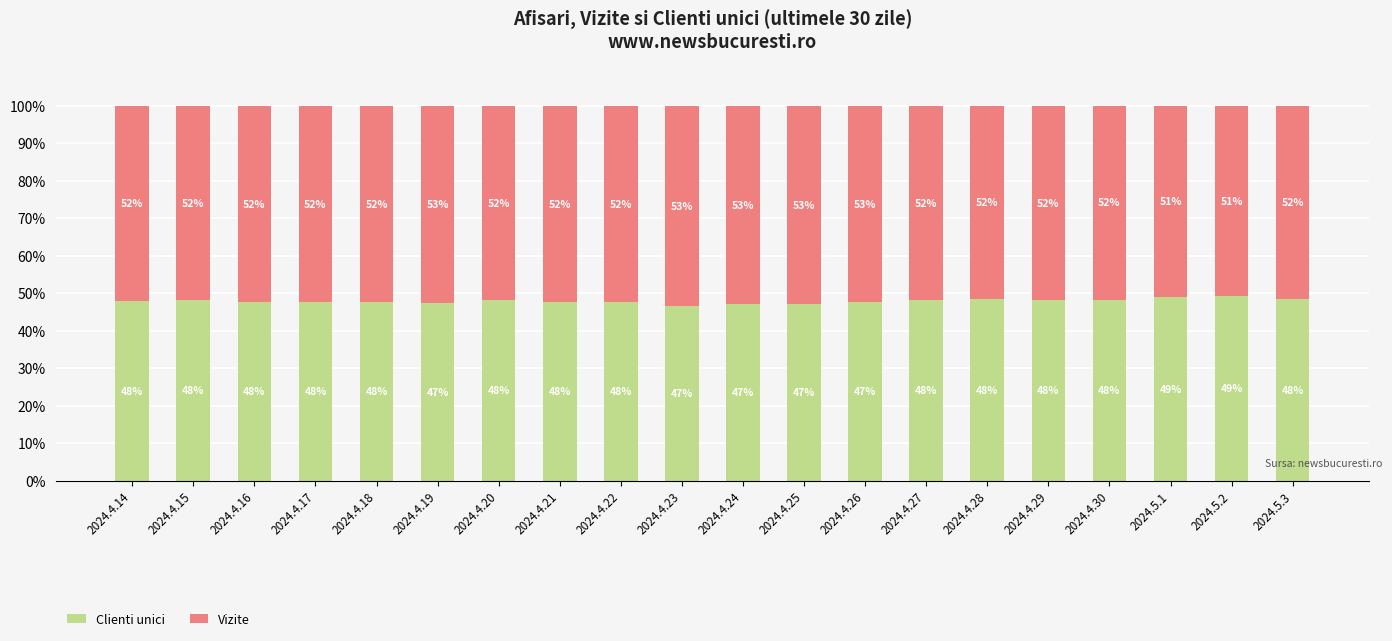

What is the total value across all series at 2024.5.3?

100.0